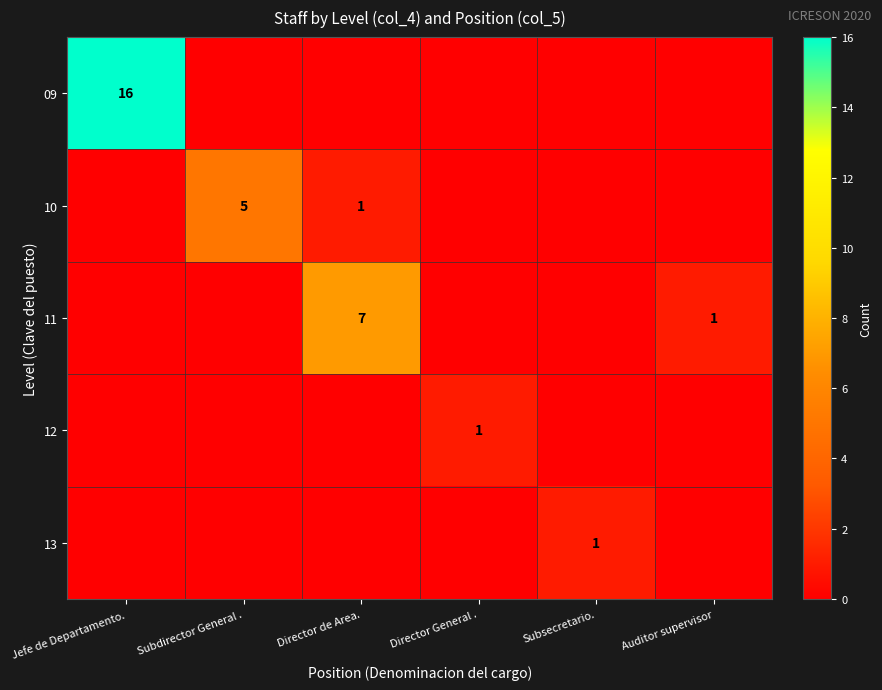

What is the spread (max minus min) of values at Director General .?

1